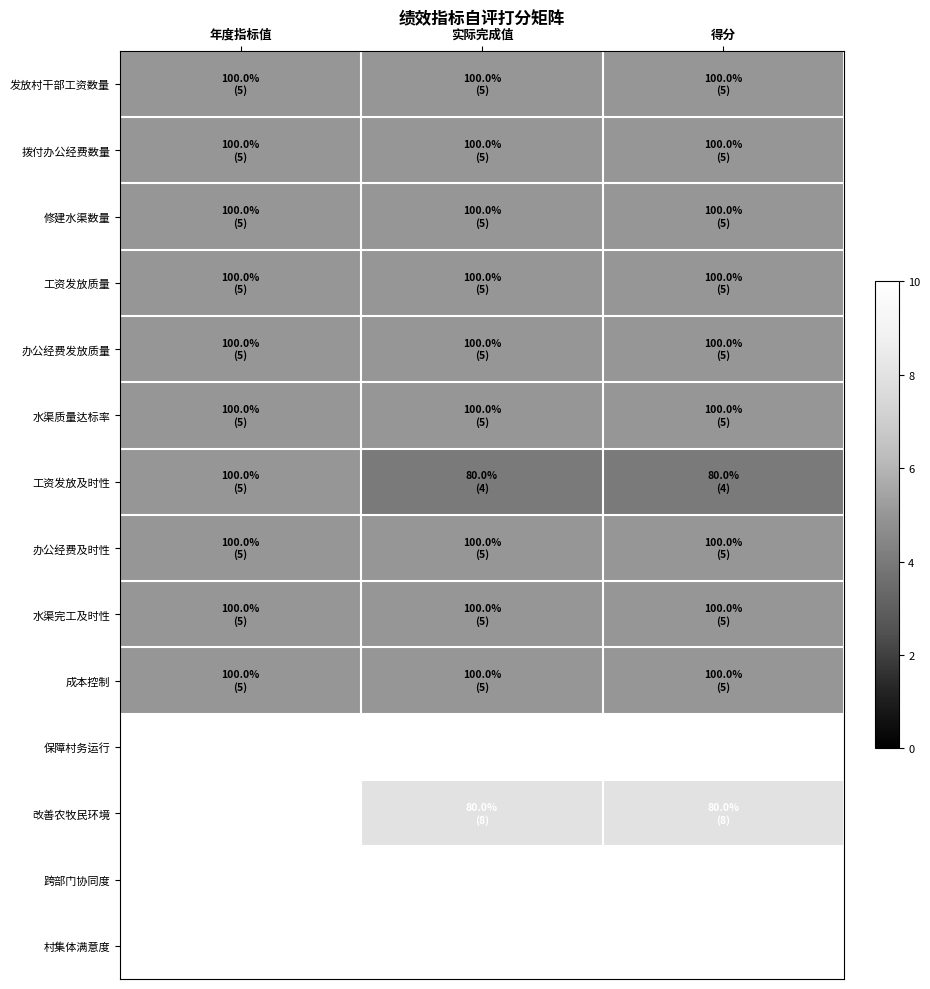

What is the greatest value displayed?

10